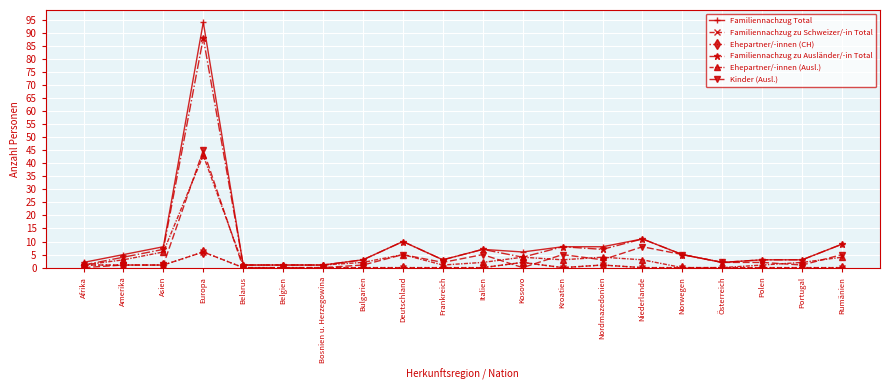

What is the total value across all series at Nordmazedonien?

24